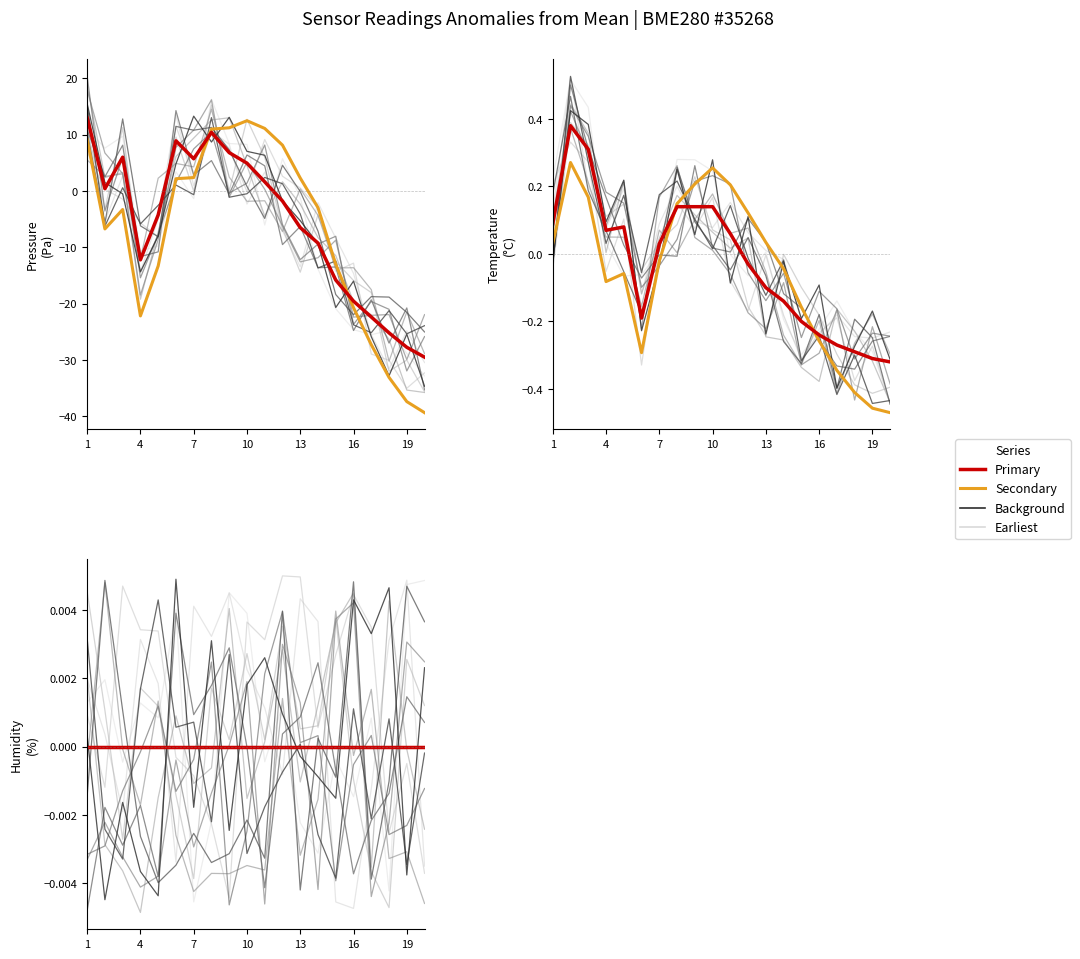

What is the minimum value shown in the chart?

-29.5